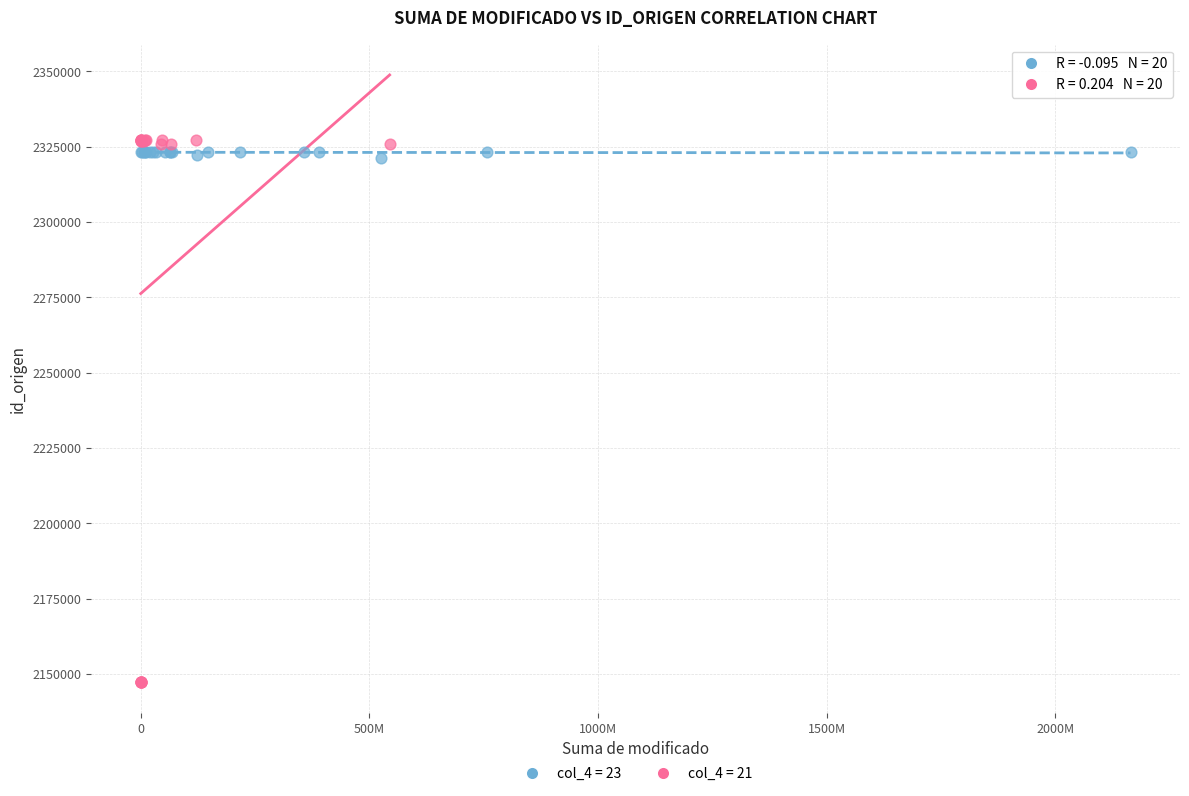

Which series contains the lowest Y value?

col_4 = 21